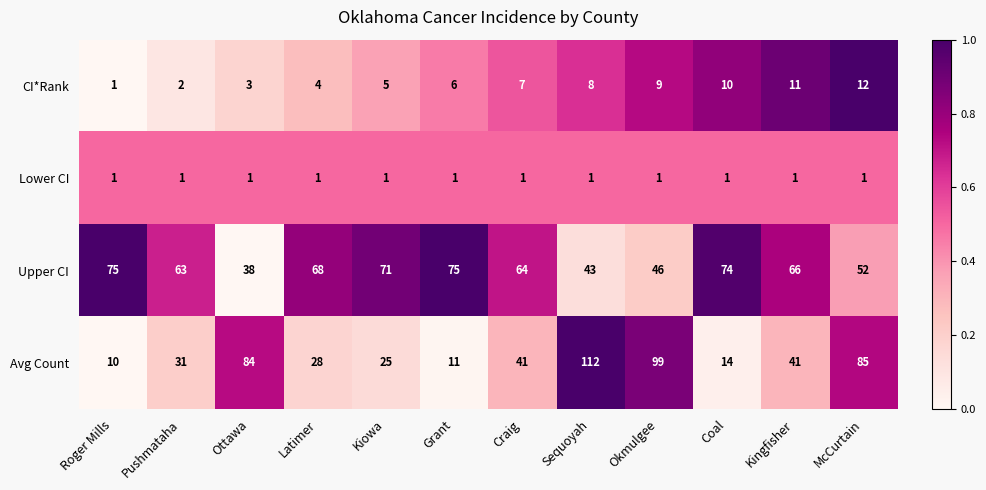

Where does the Avg Count series first go above 41?

Ottawa